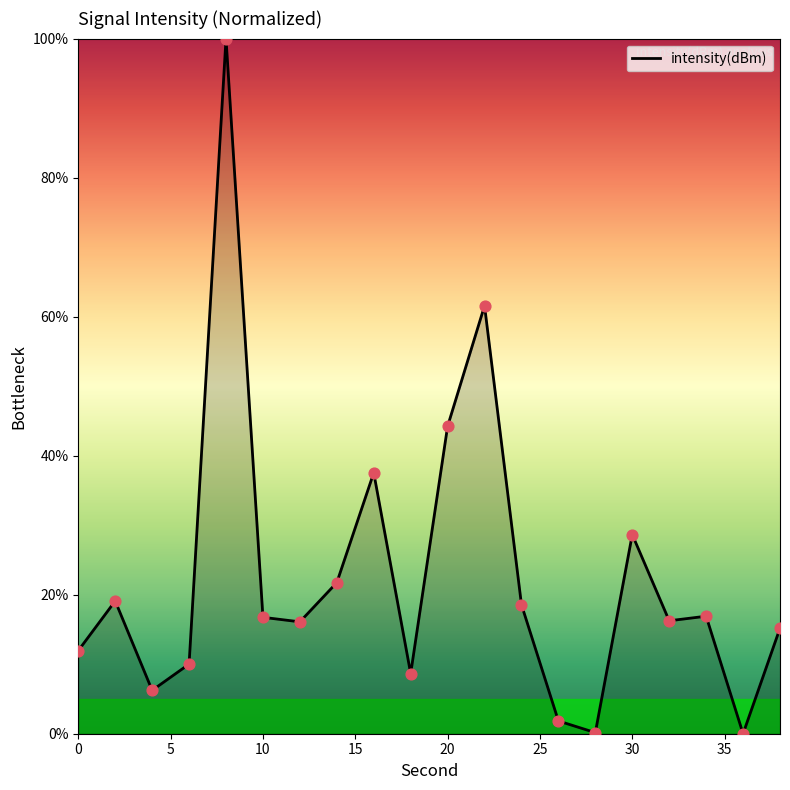

What is the greatest value displayed?

100.0